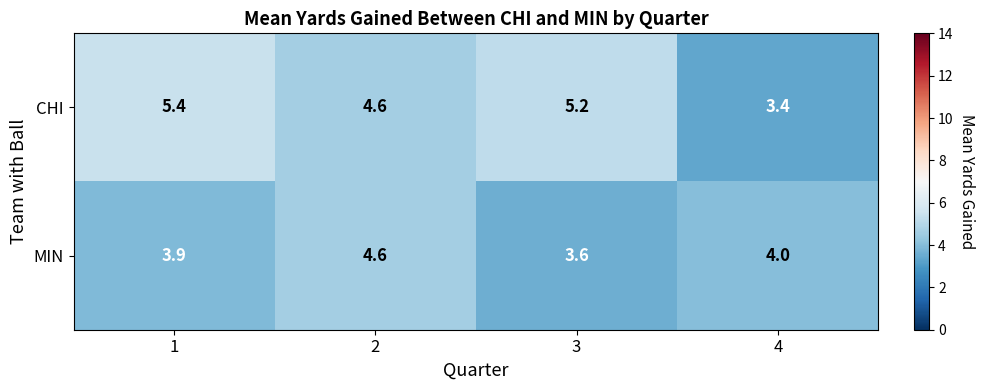

At which label is MIN closest to 4?

4